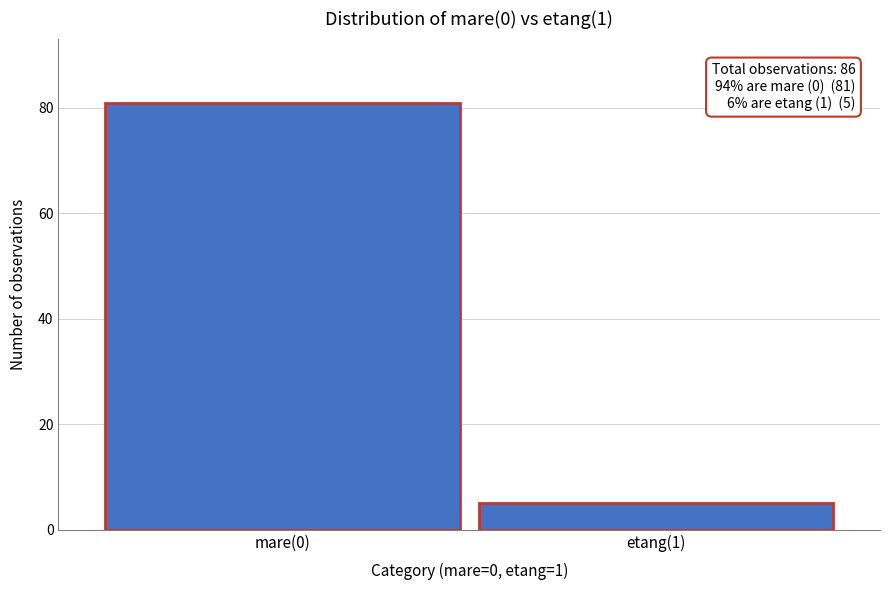

Reading left to right, what are all the values shown in this chart?

81	5